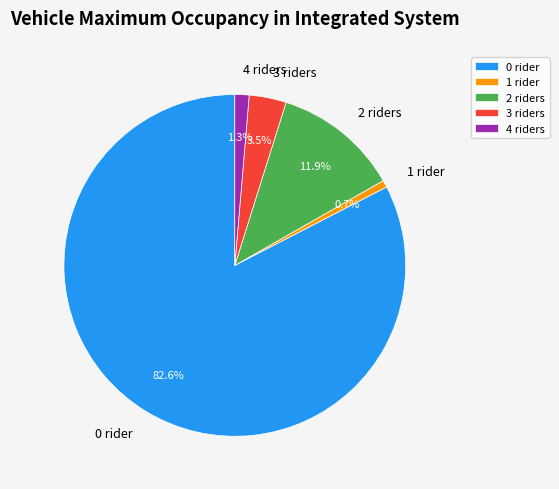

What percentage do 4 riders and 0 rider together represent?

83.9%